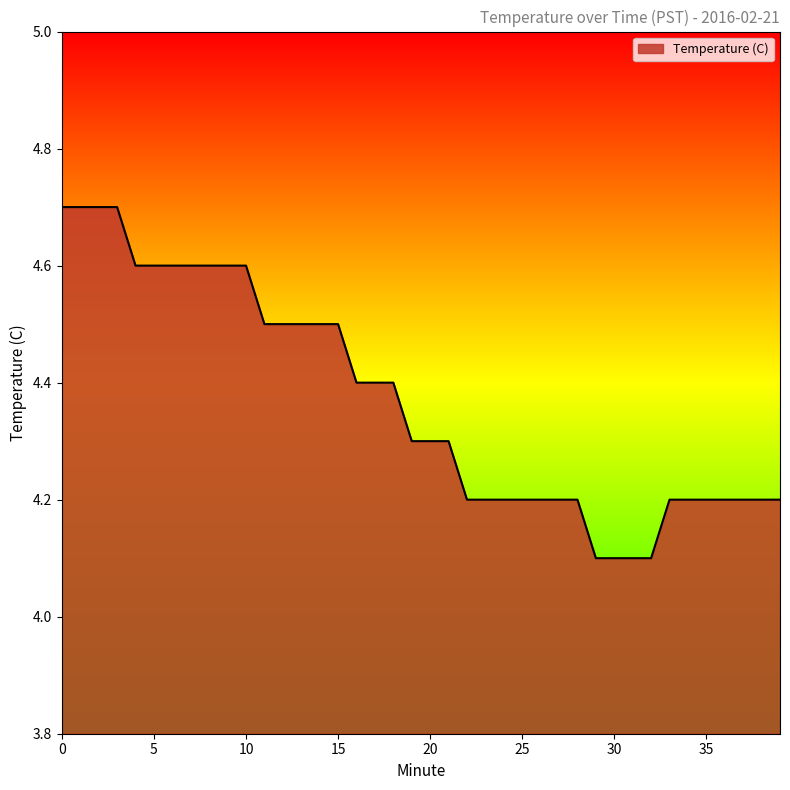

What is the smallest value displayed?

4.1